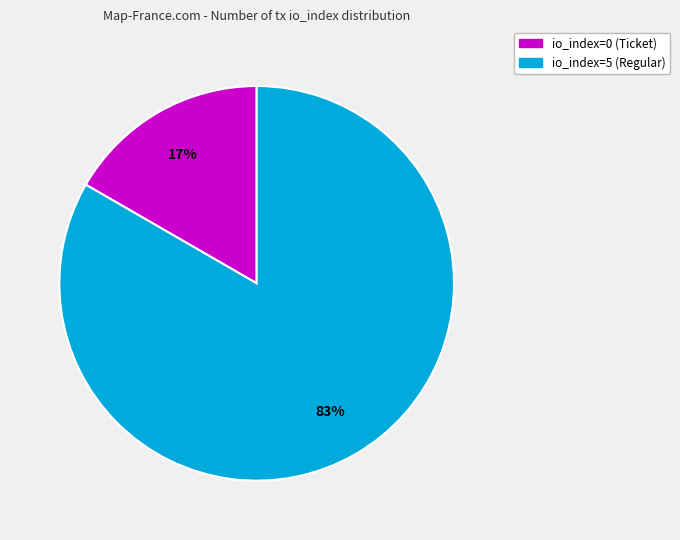

What is the largest slice in the pie chart?

io_index=5 (Regular)